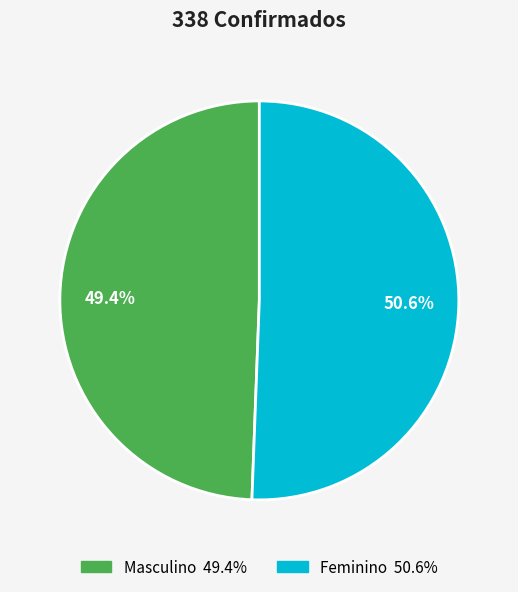

Approximately how many times larger is the value at Feminino compared to Masculino?

1.0